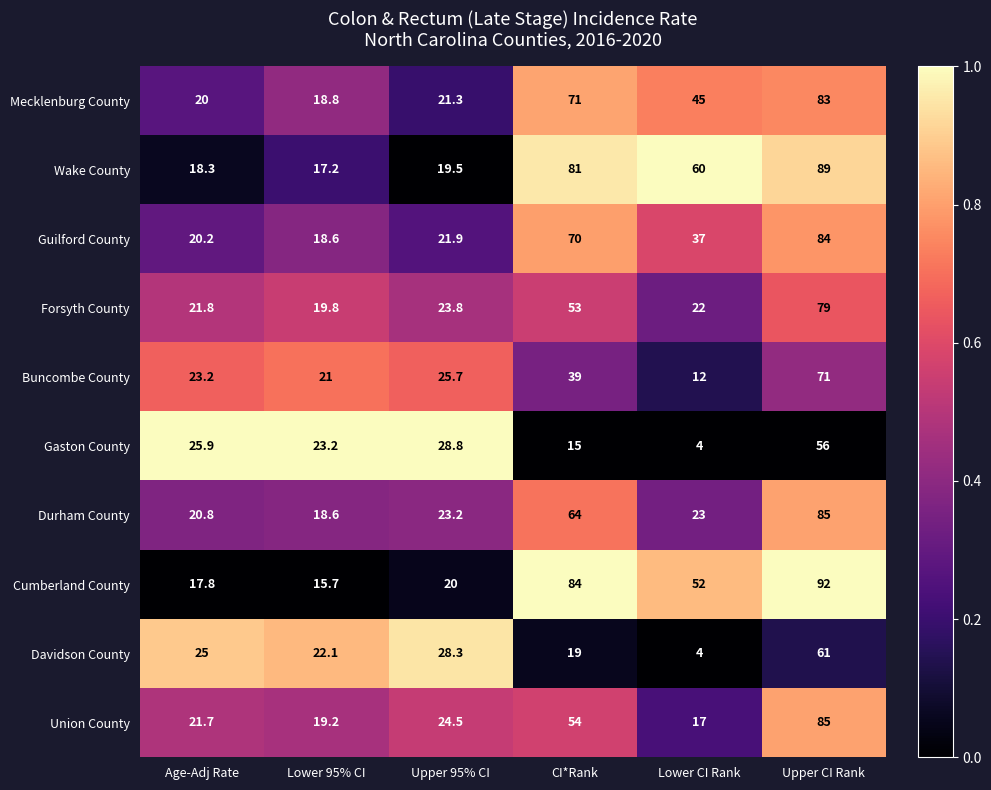

The value of Forsyth County at Upper 95% CI is 23.8. True or false?

True